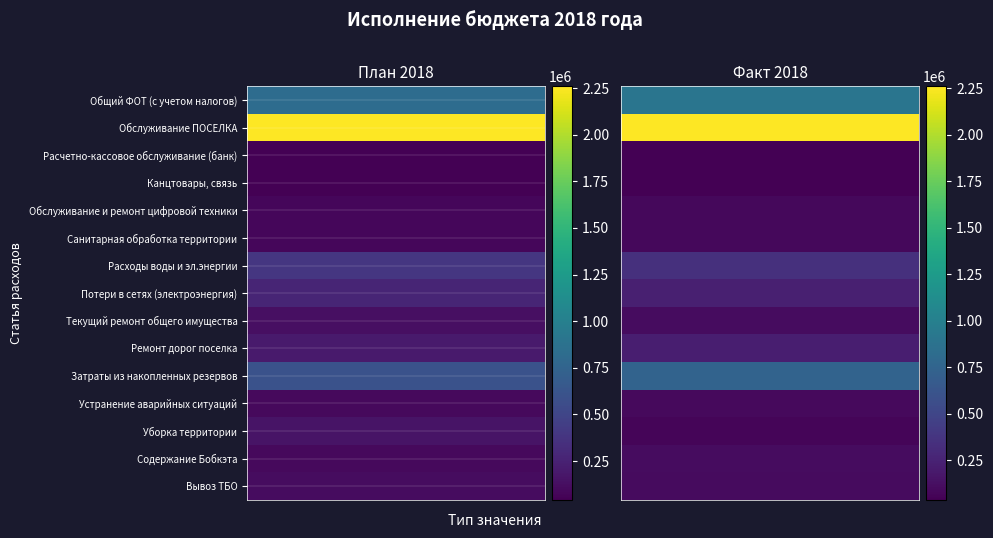

Reading left to right, what are all the values shown in this chart?

Общий ФОТ (с учетом налогов): 820893.9	900389.4
Обслуживание ПОСЕЛКА: 2259155.0	2259155.0
Расчетно-кассовое обслуживание (банк): 47000.0	42439.0
Канцтовары, связь: 41000.0	36065.4
Обслуживание и ремонт цифровой техники: 77700.0	87214.0
Санитарная обработка территории: 83500.0	83562.3
Расходы воды и эл.энергии: 390000.0	348580.2
Потери в сетях (электроэнергия): 270000.0	234444.8
Текущий ремонт общего имущества: 130000.0	106767.4
Ремонт дорог поселка: 200000.0	218645.0
Затраты из накопленных резервов: 600000.0	740279.2
Устранение аварийных ситуаций: 100000.0	91560.0
Уборка территории: 156400.0	68489.0
Содержание Бобкэта: 100000.0	113299.4
Вывоз ТБО: 110670.0	104439.8